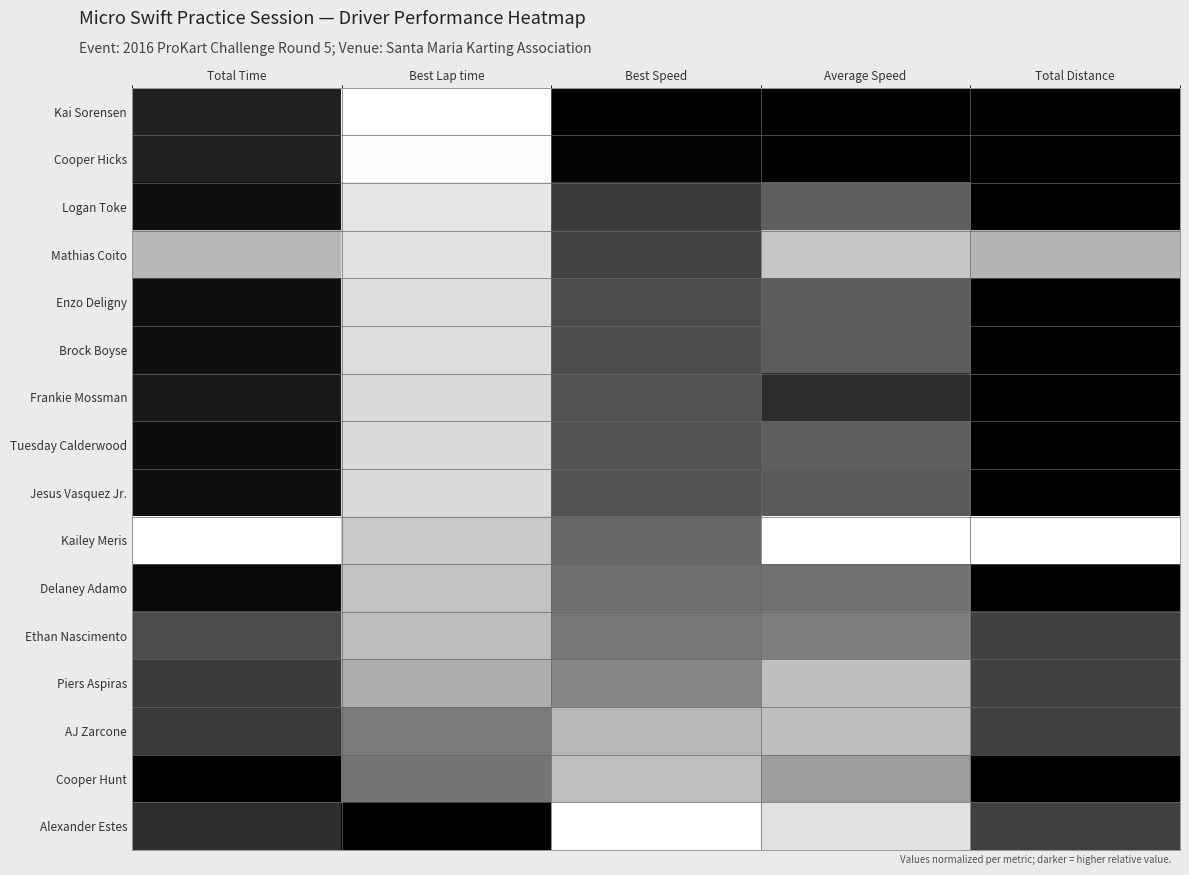

Reading right to left, extract all data points from this chart.

Kai Sorensen: Total Distance=1.0	Average Speed=1.0	Best Speed=1.0	Best Lap time=0.0	Total Time=0.9
Cooper Hicks: Total Distance=1.0	Average Speed=1.0	Best Speed=1.0	Best Lap time=0.0	Total Time=0.9
Logan Toke: Total Distance=1.0	Average Speed=0.7	Best Speed=0.8	Best Lap time=0.2	Total Time=0.9
Mathias Coito: Total Distance=0.4	Average Speed=0.3	Best Speed=0.8	Best Lap time=0.2	Total Time=0.4
Enzo Deligny: Total Distance=1.0	Average Speed=0.7	Best Speed=0.8	Best Lap time=0.2	Total Time=0.9
Brock Boyse: Total Distance=1.0	Average Speed=0.7	Best Speed=0.8	Best Lap time=0.2	Total Time=0.9
Frankie Mossman: Total Distance=1.0	Average Speed=0.9	Best Speed=0.7	Best Lap time=0.2	Total Time=0.9
Tuesday Calderwood: Total Distance=1.0	Average Speed=0.7	Best Speed=0.7	Best Lap time=0.2	Total Time=0.9
Jesus Vasquez Jr.: Total Distance=1.0	Average Speed=0.7	Best Speed=0.7	Best Lap time=0.2	Total Time=0.9
Kailey Meris: Total Distance=0.0	Average Speed=0.0	Best Speed=0.7	Best Lap time=0.3	Total Time=0.0
Delaney Adamo: Total Distance=1.0	Average Speed=0.6	Best Speed=0.6	Best Lap time=0.3	Total Time=1.0
Ethan Nascimento: Total Distance=0.8	Average Speed=0.6	Best Speed=0.6	Best Lap time=0.4	Total Time=0.8
Piers Aspiras: Total Distance=0.8	Average Speed=0.4	Best Speed=0.6	Best Lap time=0.4	Total Time=0.8
AJ Zarcone: Total Distance=0.8	Average Speed=0.4	Best Speed=0.4	Best Lap time=0.6	Total Time=0.8
Cooper Hunt: Total Distance=1.0	Average Speed=0.5	Best Speed=0.4	Best Lap time=0.6	Total Time=1.0
Alexander Estes: Total Distance=0.8	Average Speed=0.2	Best Speed=0.0	Best Lap time=1.0	Total Time=0.8